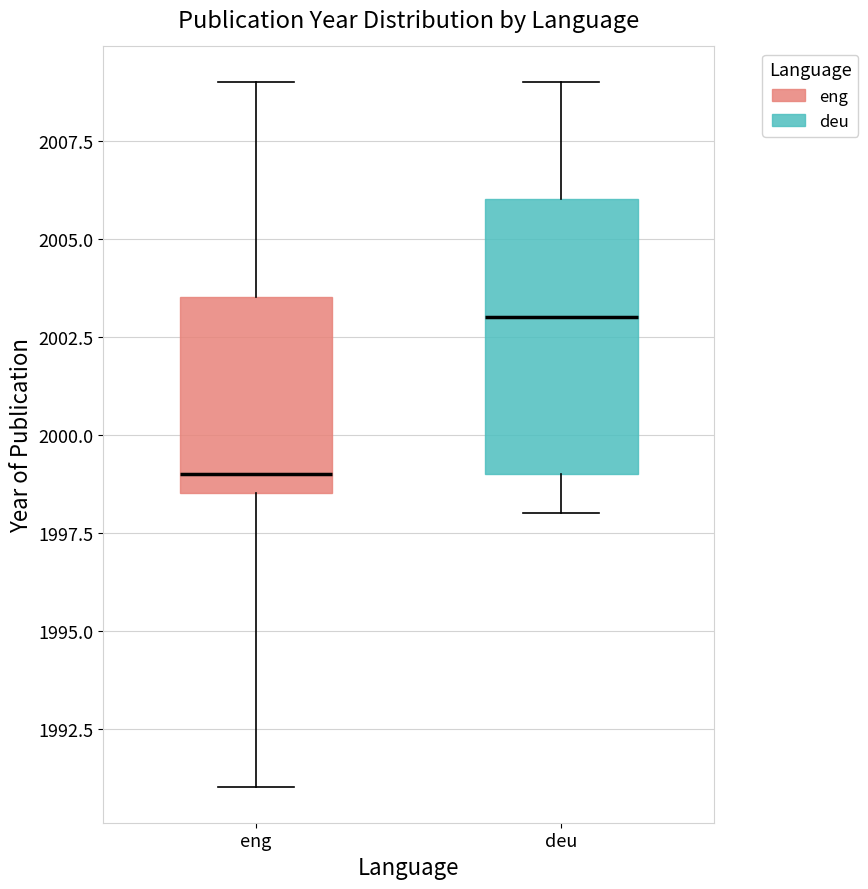

Which box has the lowest median line?

eng